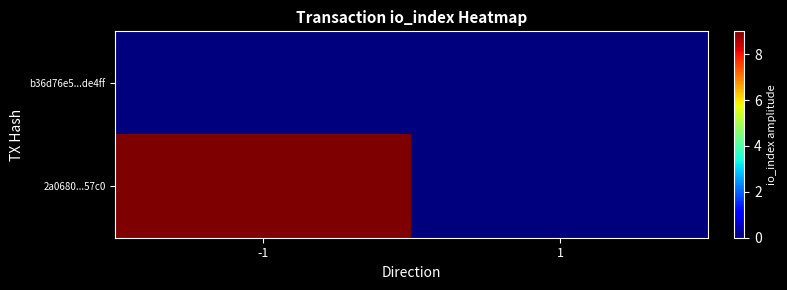

At which category is the sum across all series the highest?

-1